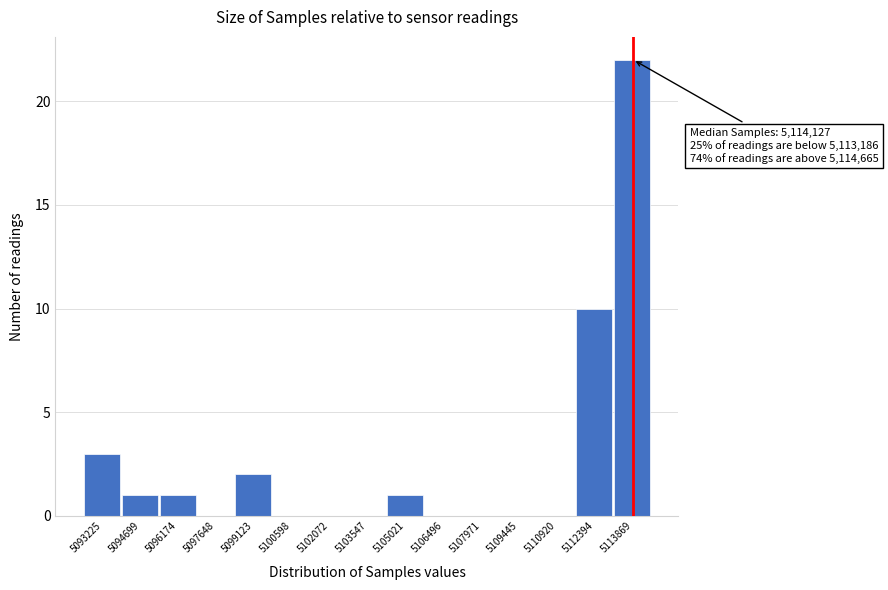

Reading left to right, list all the values displayed in this chart.

5093225=3	5094699=1	5096174=1	5097648=0	5099123=2	5100598=0	5102072=0	5103547=0	5105021=1	5106496=0	5107971=0	5109445=0	5110920=0	5112394=10	5113869=22